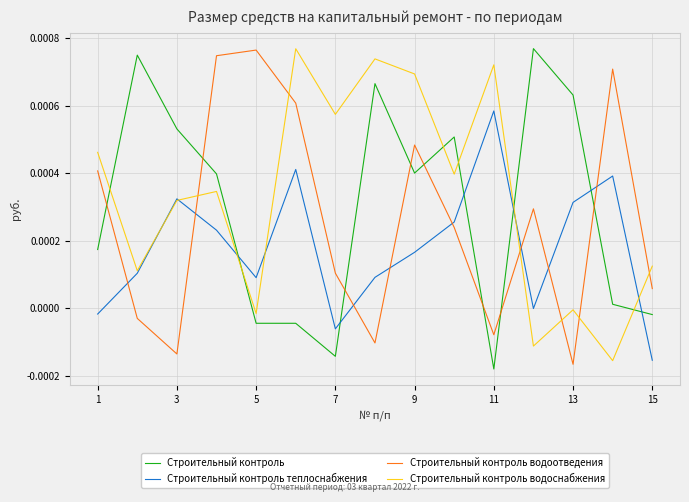

List the series in order of their overall mean, lowest first.

Строительный контроль теплоснабжения, Строительный контроль водоотведения, Строительный контроль, Строительный контроль водоснабжения